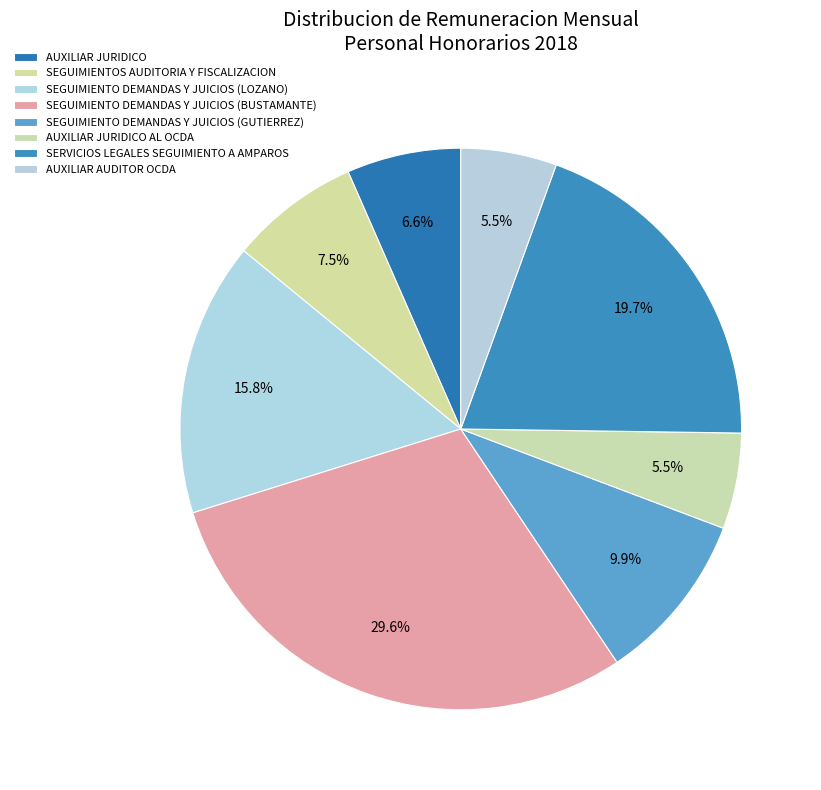

Which category has the biggest portion of the pie?

SEGUIMIENTO DEMANDAS Y JUICIOS (BUSTAMANTE)